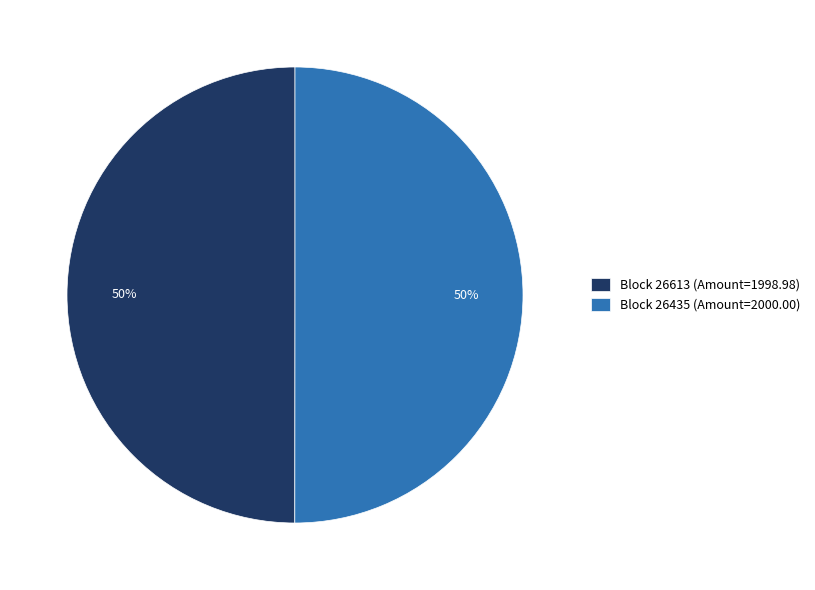

Approximately how many times larger is the value at Block 26435 (Amount=2000.00) compared to Block 26613 (Amount=1998.98)?

1.0